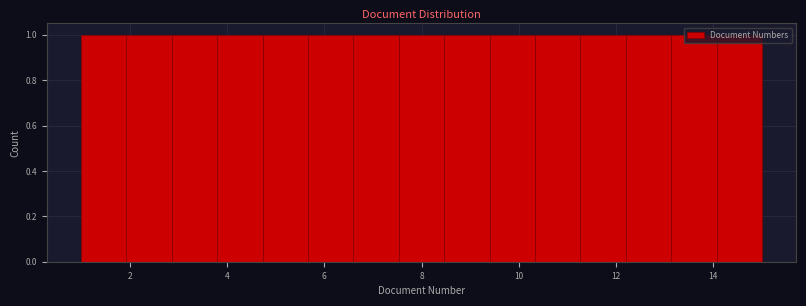

Reading left to right, list every bar in this chart as the range it spans on the x-axis followed by its height. Neither the bar edges nor the heights are printed on the chart, so give them approximately, as read against the axes.

1.0 to 2.0: 1
2.0 to 2.8: 1
2.8 to 3.8: 1
3.8 to 4.8: 1
4.8 to 5.6: 1
5.6 to 6.6: 1
6.6 to 7.6: 1
7.6 to 8.4: 1
8.4 to 9.4: 1
9.4 to 10.4: 1
10.4 to 11.2: 1
11.2 to 12.2: 1
12.2 to 13.2: 1
13.2 to 14.0: 1
14.0 to 15.0: 1